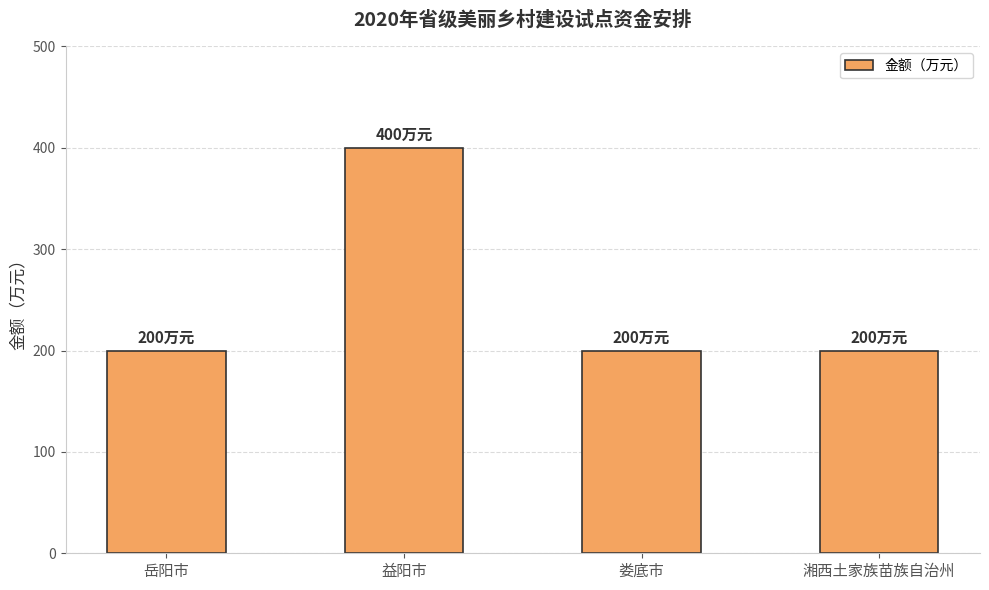

Which has a higher value, 岳阳市 or 益阳市?

益阳市